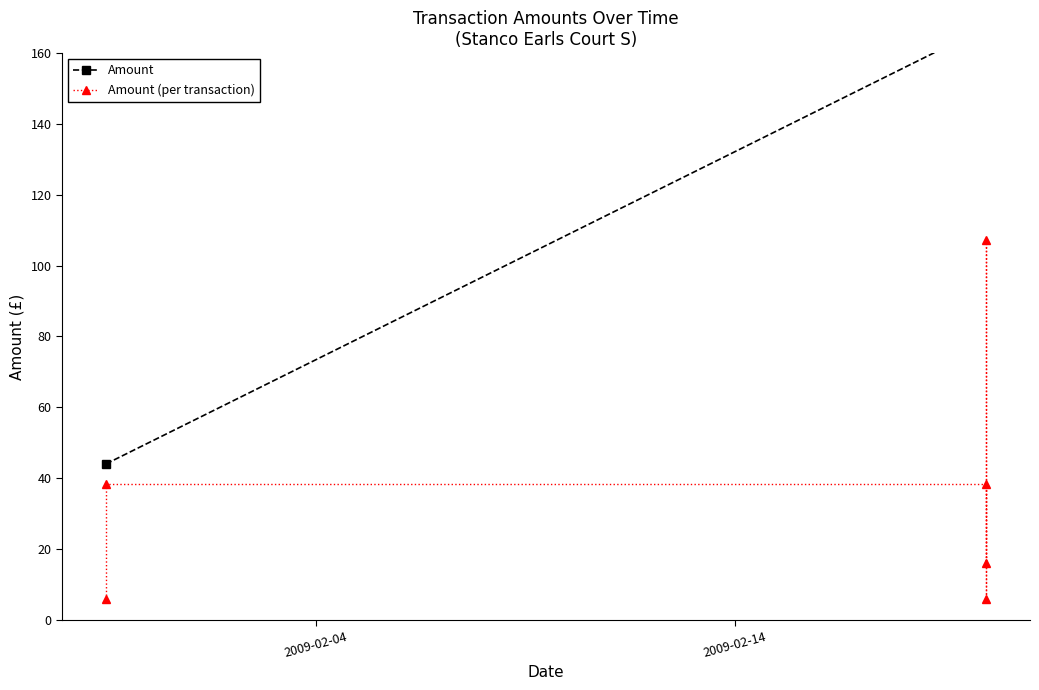

What is the average value?

35.2